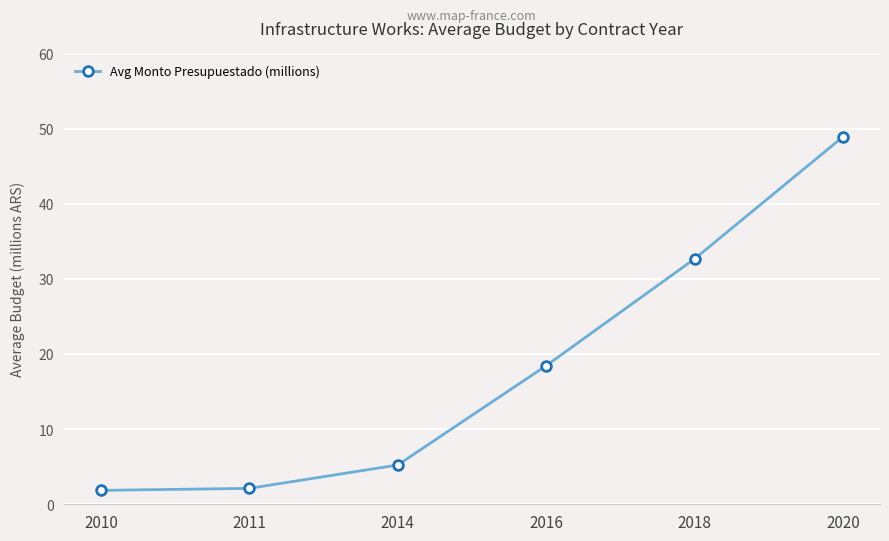

At which label does the data first exceed 18?

2016